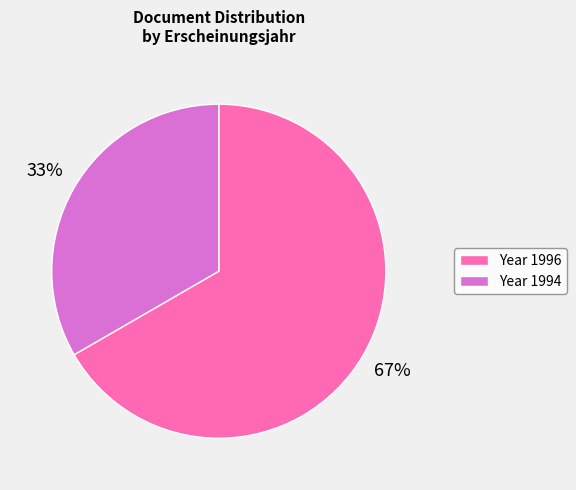

To the nearest percent, what is the average slice percentage?

50%